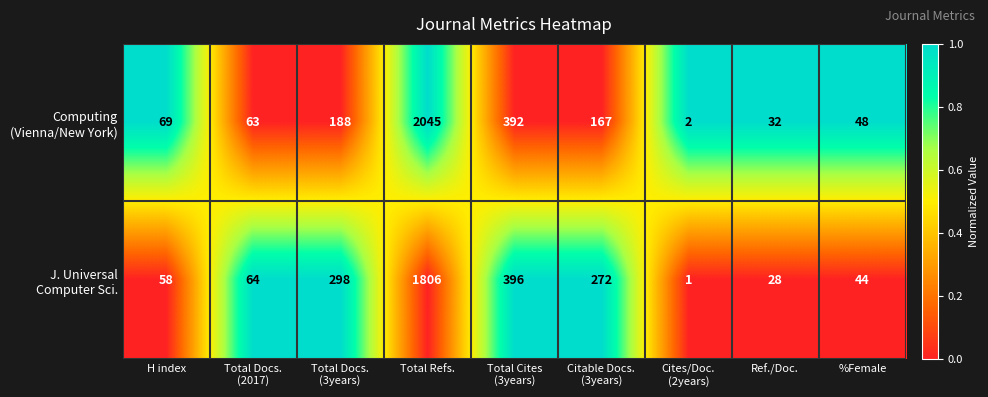

What is the difference between the highest and lowest values at %Female?

4